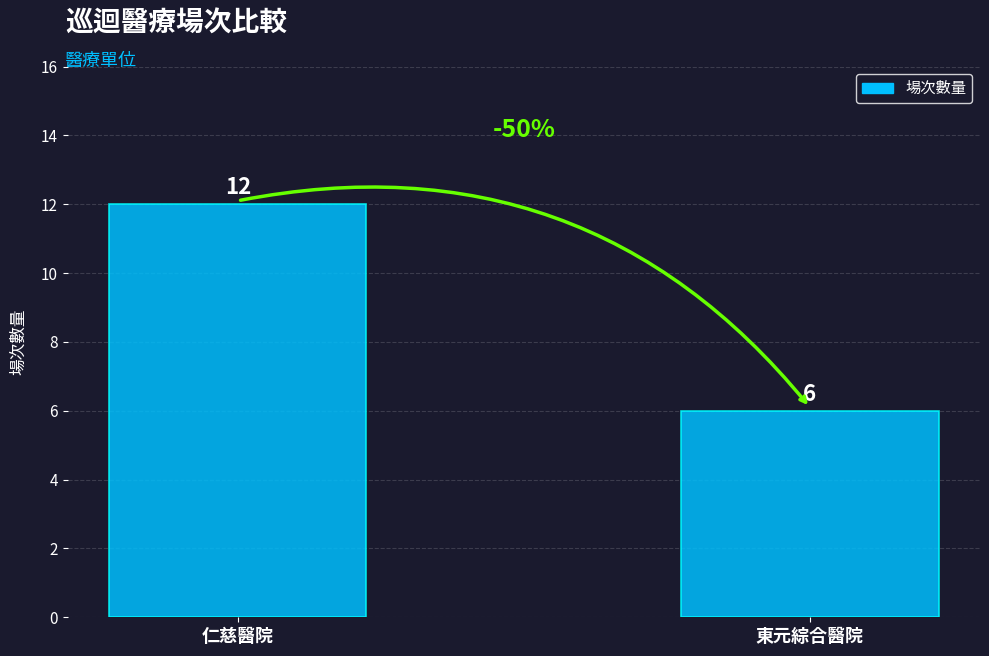

At which category does the chart reach its peak across all series?

仁慈醫院